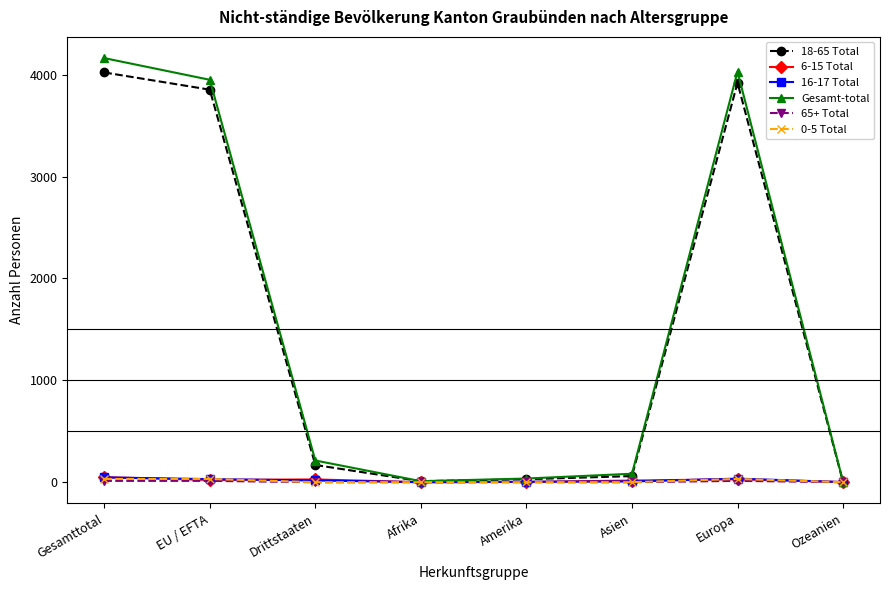

Read the Gesamt-total value at Europa, to the nearest 100.

4000